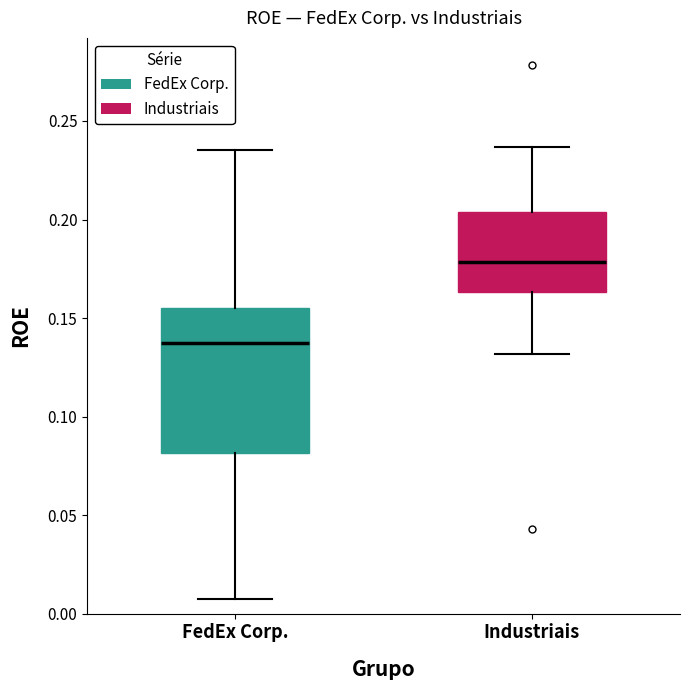

Where is the lower edge of the box for Industriais on the y-axis? The values are not printed on the chart, so give them approximately, as read against the axis.

0.165